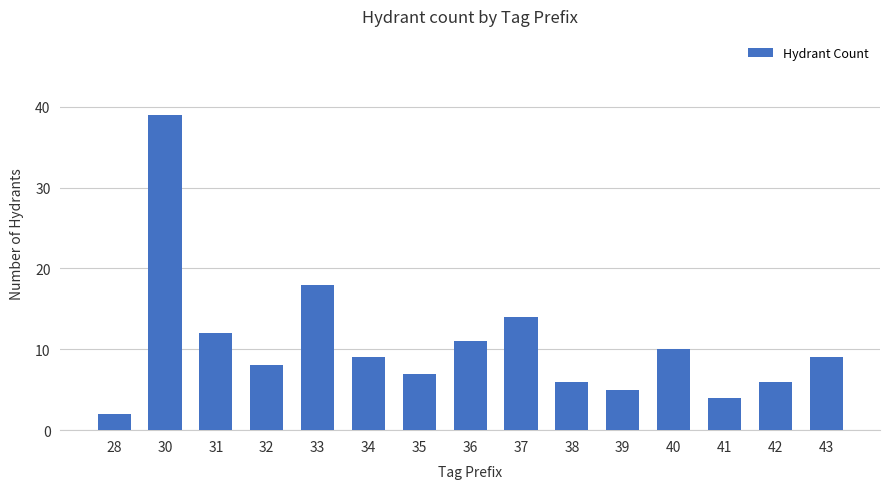

Between 32 and 41, which is larger?

32